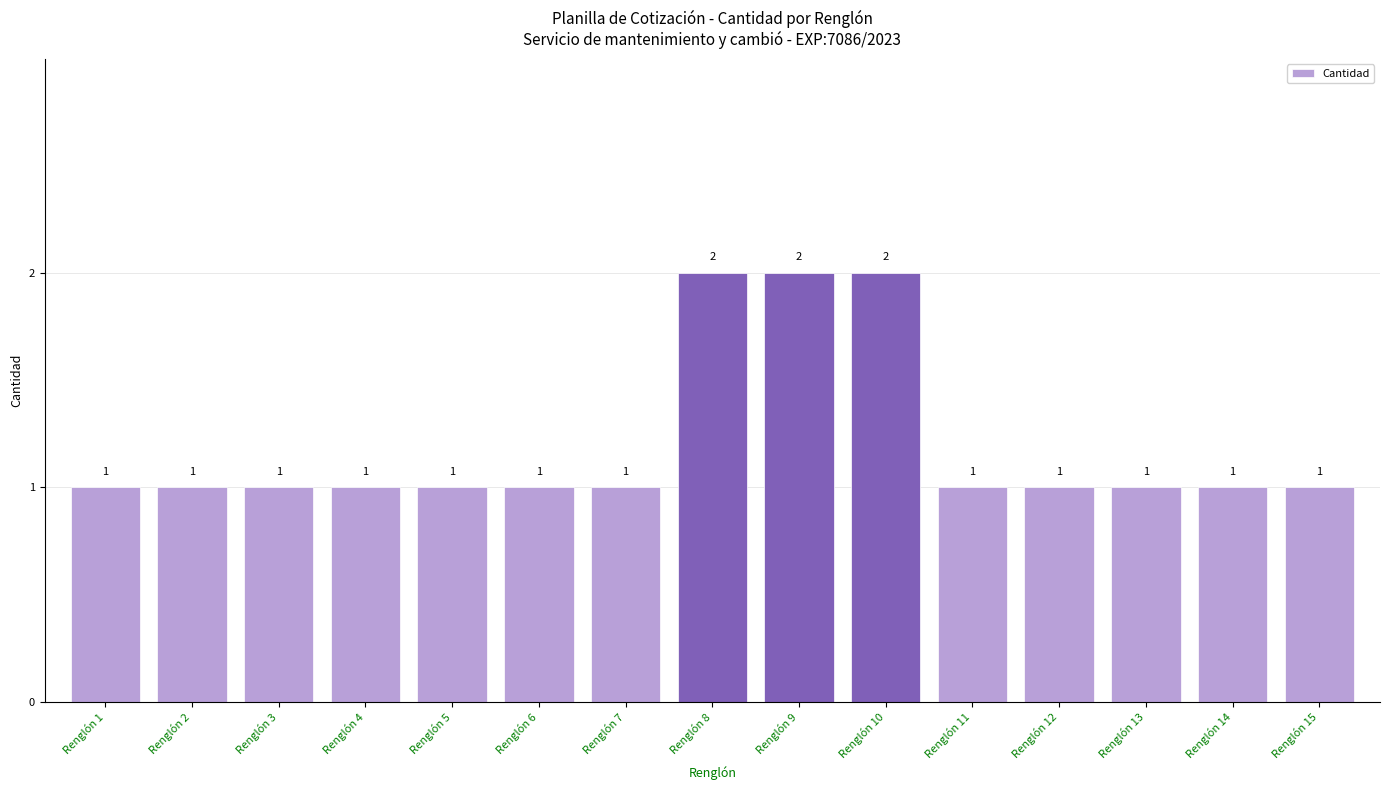

The value at Renglón 13 is 0. True or false?

False